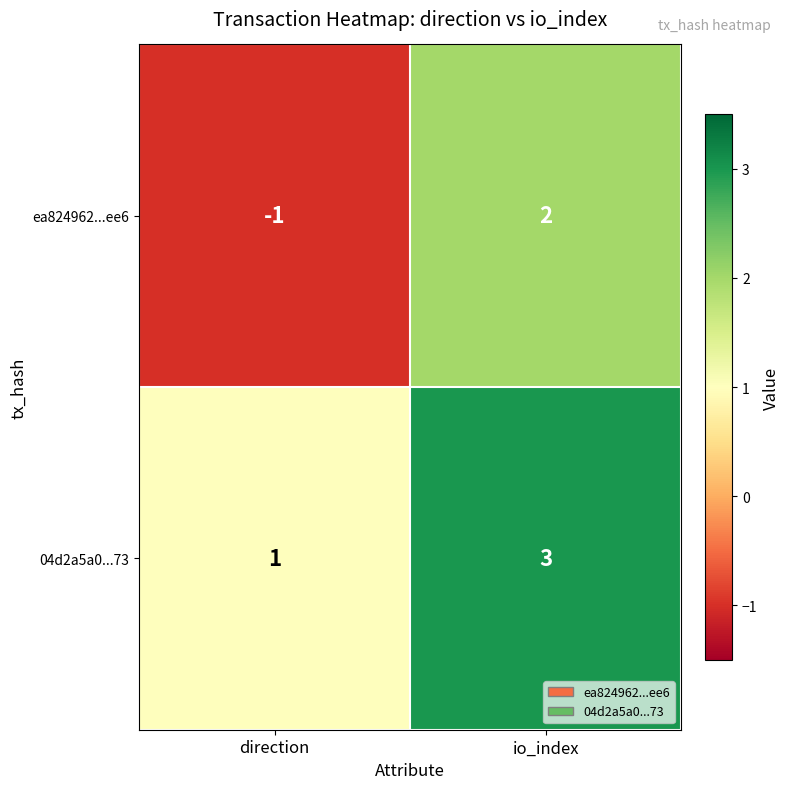

What is the sum of all 04d2a5a0...73 values?

4